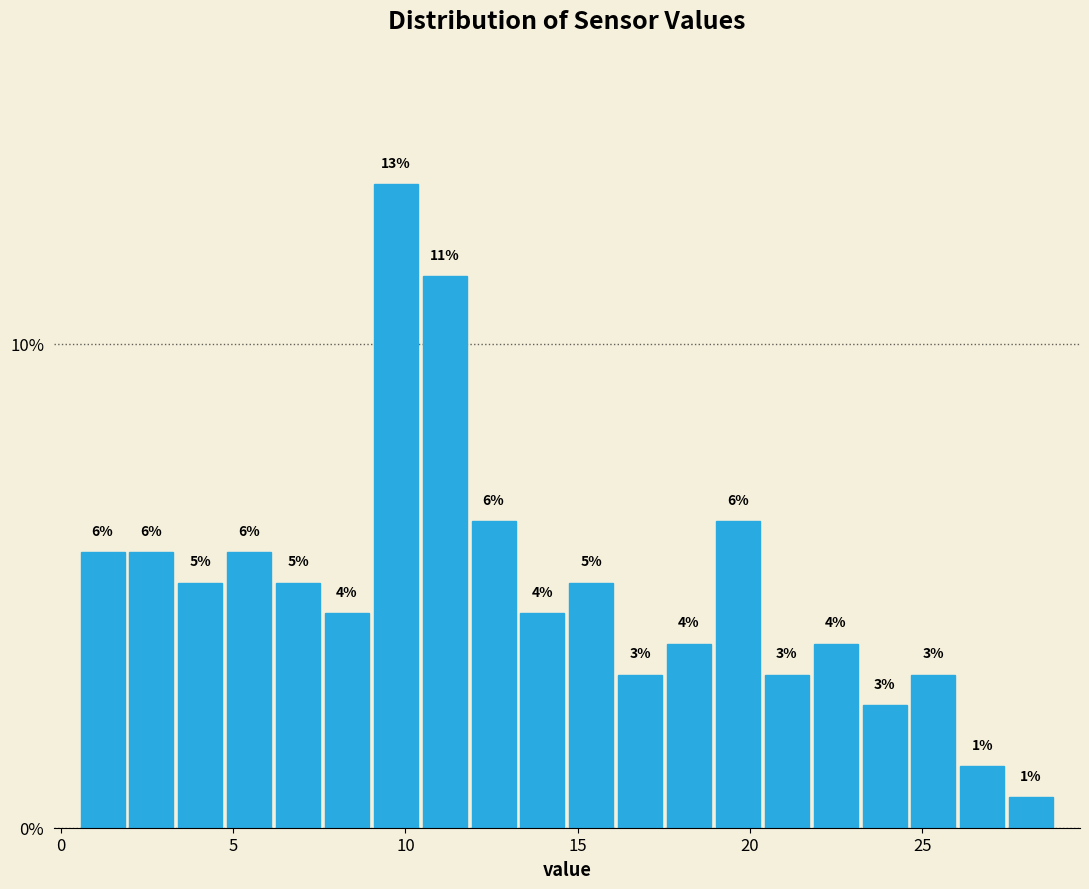

Read against the x-axis, roughly where is the centre of the tallest bar?

9.5